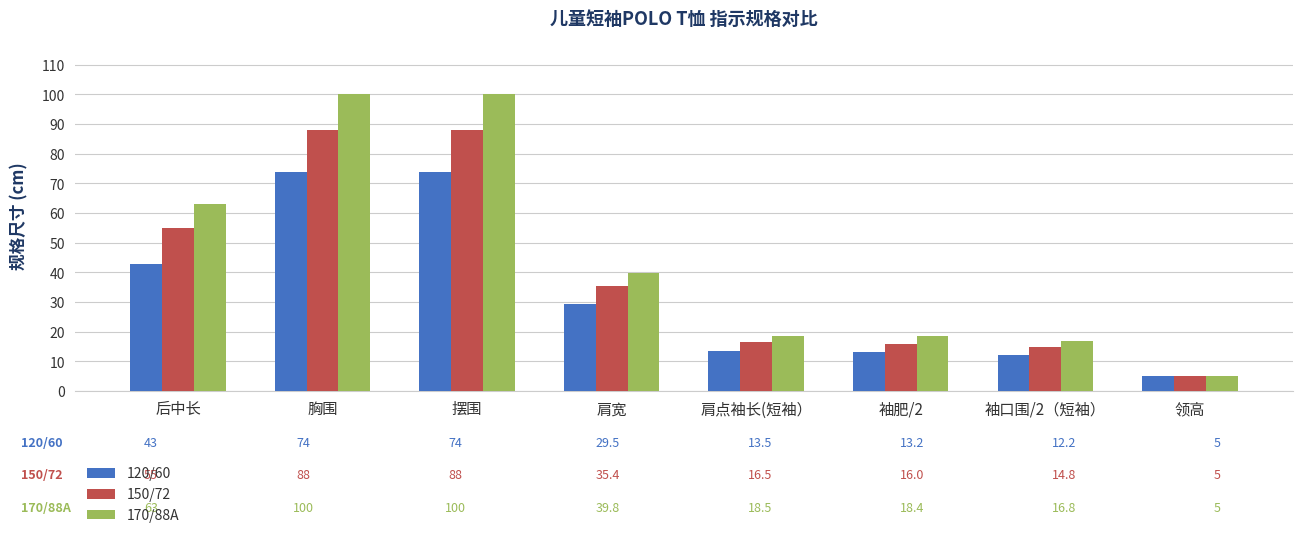

At which category does the chart reach its minimum across all series?

领高